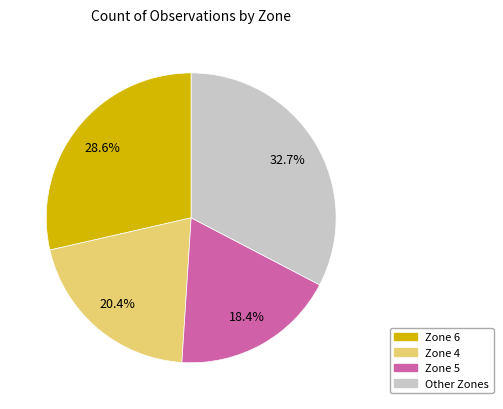

Is there any slice that represents more than half of the pie?

No